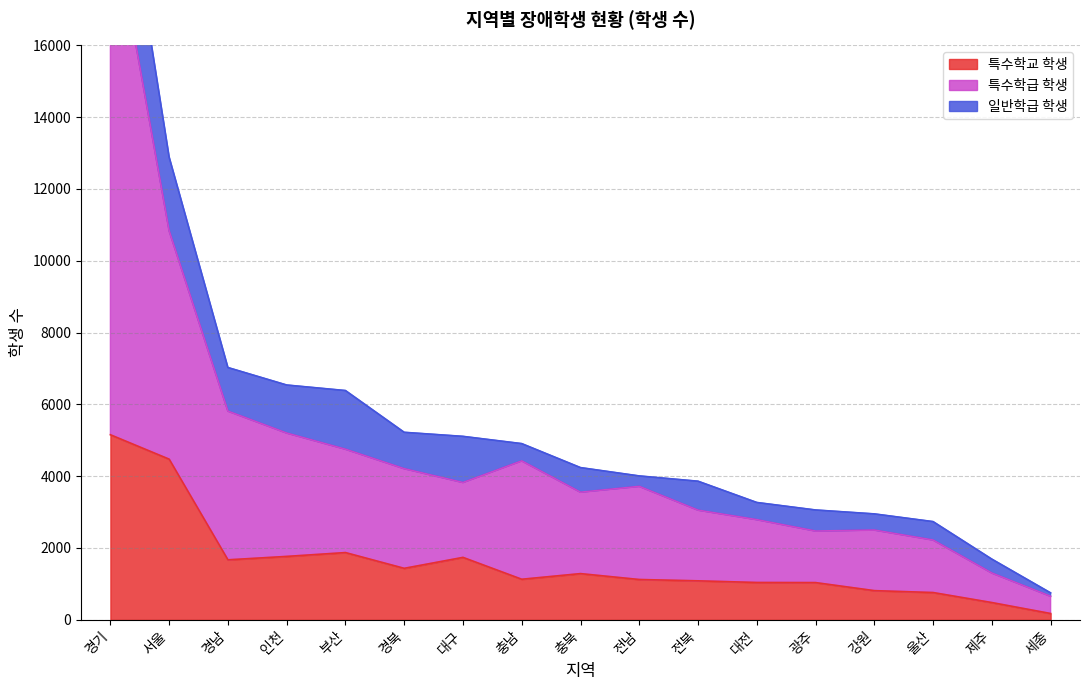

How many data points in 특수학급 학생 are above 2267?

8